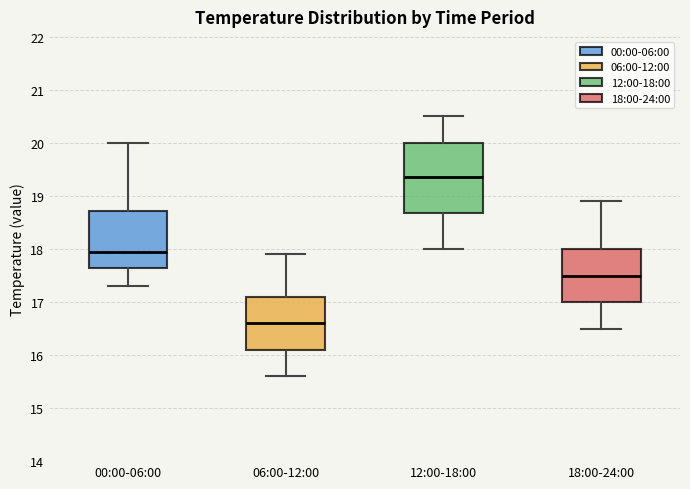

Where does the lower whisker of the box for 12:00-18:00 end on the y-axis? The values are not printed on the chart, so give them approximately, as read against the axis.

18.0